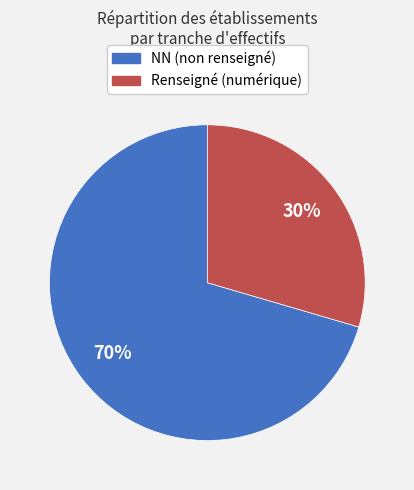

To the nearest percent, what is the average slice percentage?

50%